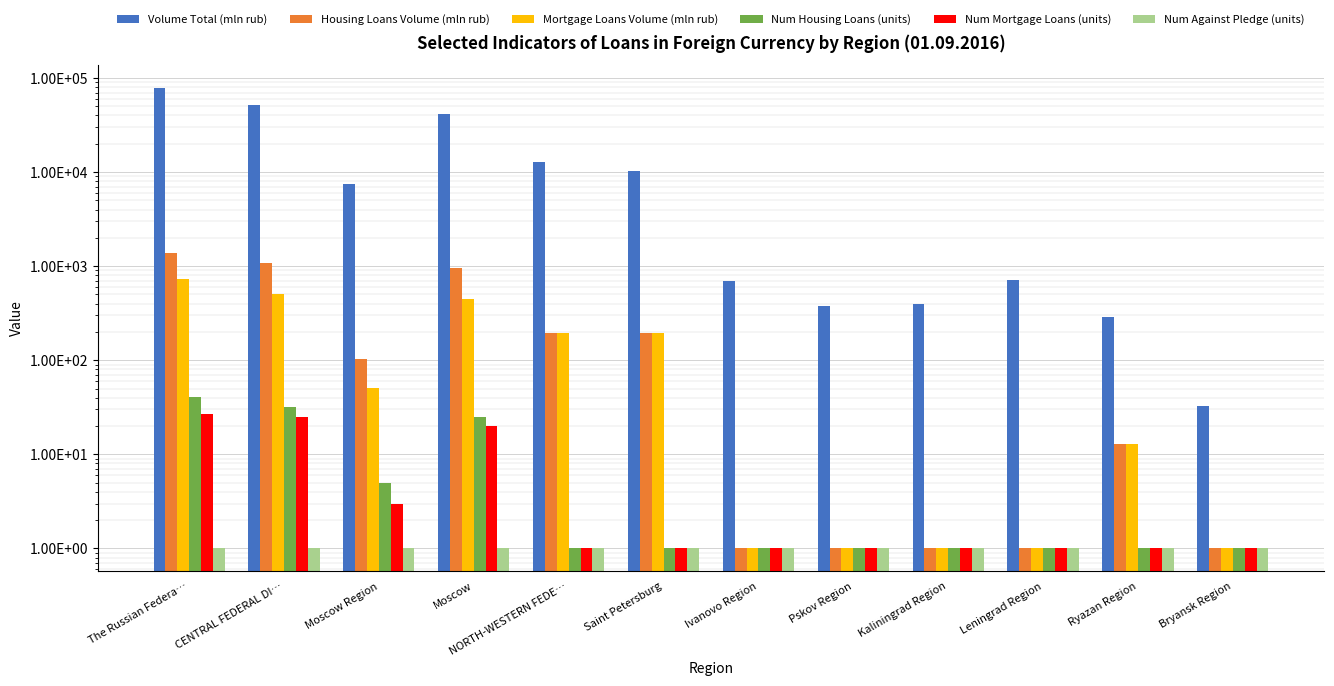

The value of Num Mortgage Loans (units) at Ryazan Region is 0. True or false?

False